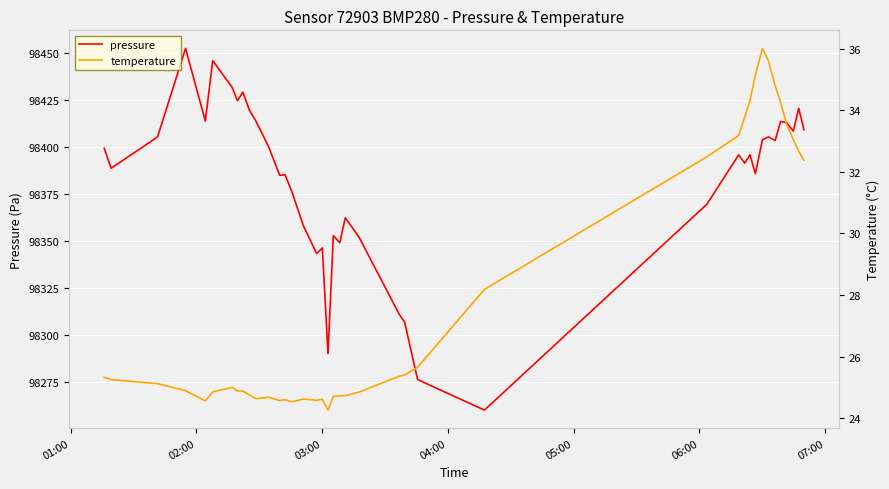

What is the lowest value of the pressure series?

98259.8